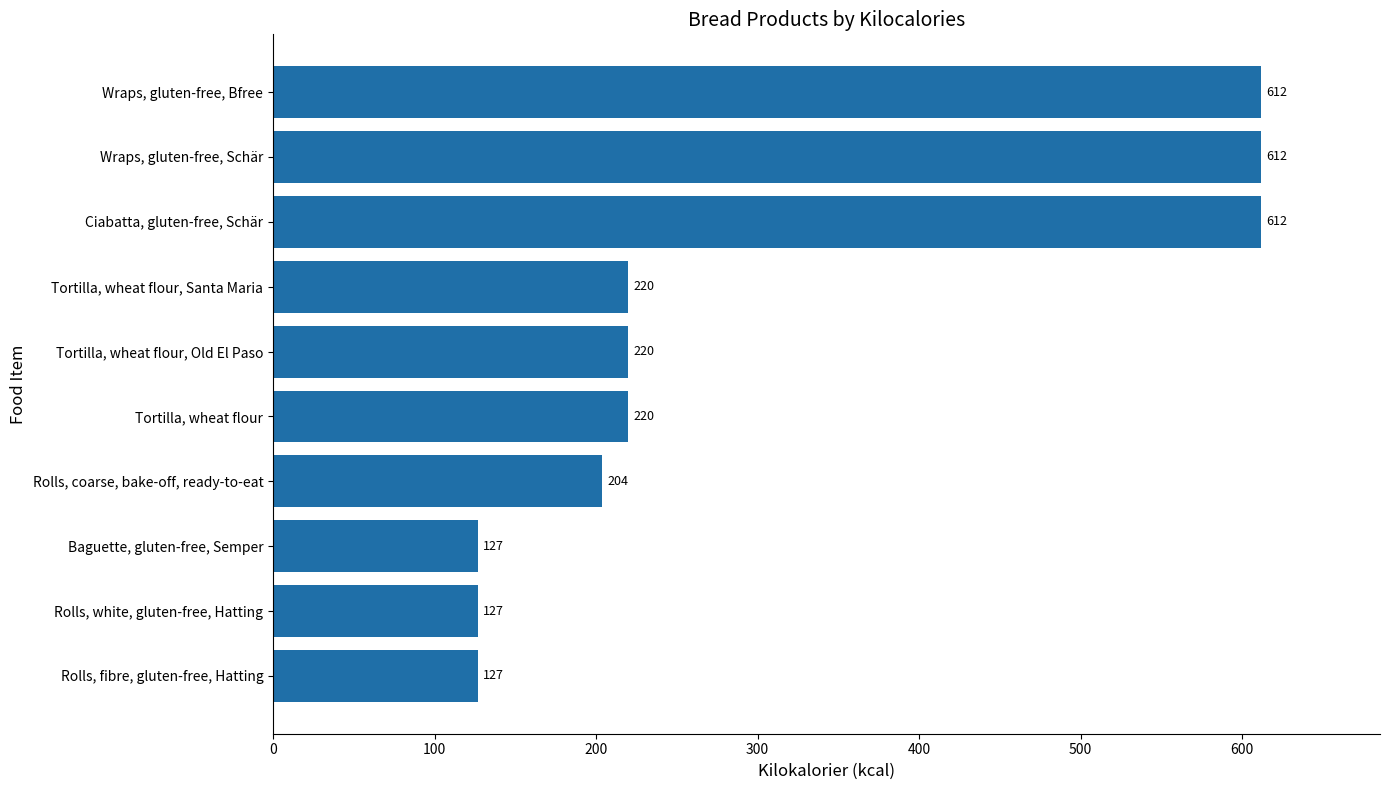

Count the values in the range 127 to 612.

10